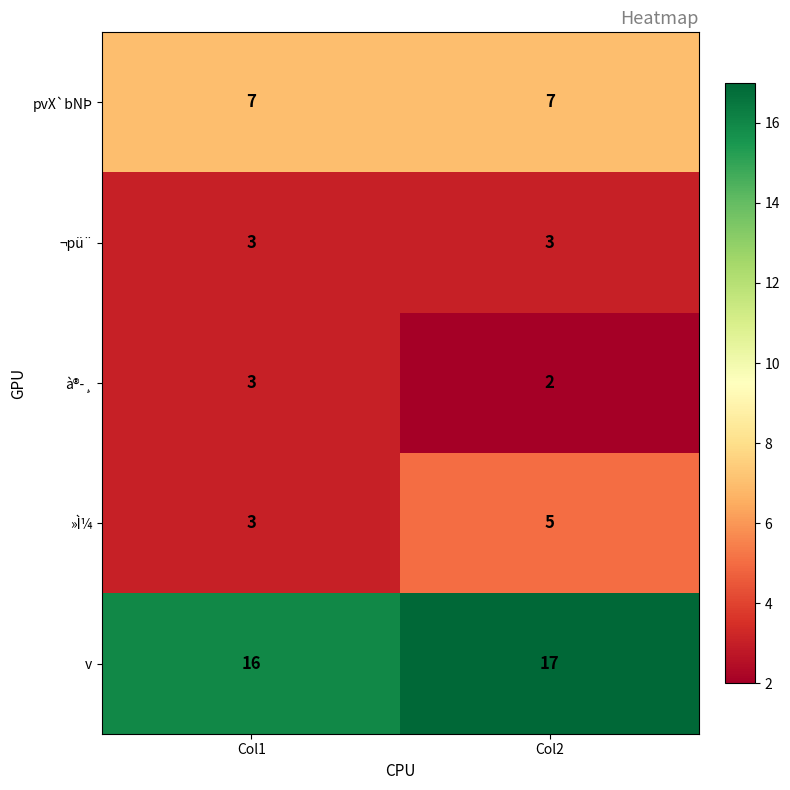

Reading left to right, transcribe all the data shown in this chart.

pvX`bNÞ: Col1=7	Col2=7
¬pü¨: Col1=3	Col2=3
à®­¸: Col1=3	Col2=2
»Ì¼: Col1=3	Col2=5
v: Col1=16	Col2=17